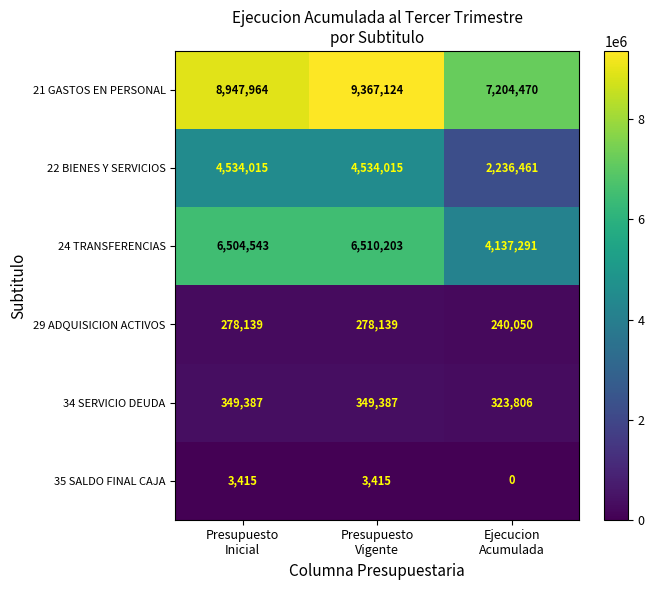

How many series are shown in this chart?

6